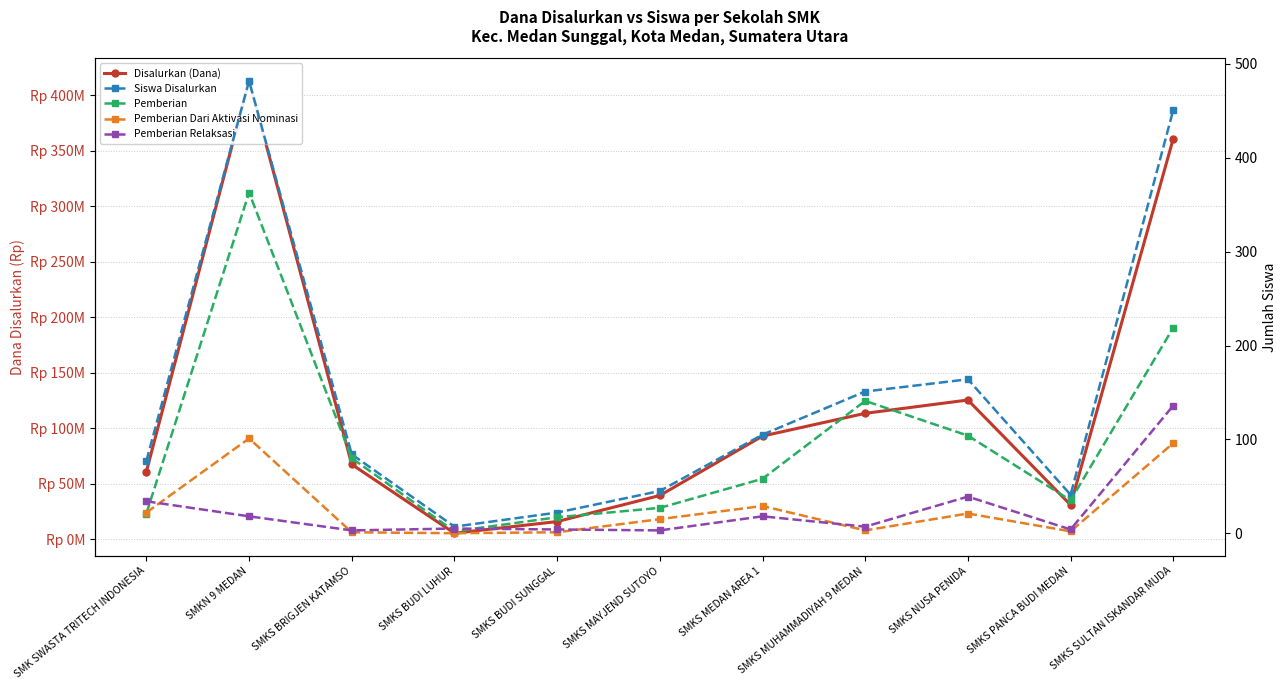

Reading left to right, list all the values displayed in this chart.

Disalurkan (Dana): SMK SWASTA TRITECH INDONESIA=61000000	SMKN 9 MEDAN=413000000	SMKS BRIGJEN KATAMSO=67500000	SMKS BUDI LUHUR=5500000	SMKS BUDI SUNGGAL=16000000	SMKS MAYJEND SUTOYO=39500000	SMKS MEDAN AREA 1=93000000	SMKS MUHAMMADIYAH 9 MEDAN=113500000	SMKS NUSA PENIDA=125500000	SMKS PANCA BUDI MEDAN=31000000	SMKS SULTAN ISKANDAR MUDA=361000000
Siswa Disalurkan: SMK SWASTA TRITECH INDONESIA=77	SMKN 9 MEDAN=482	SMKS BRIGJEN KATAMSO=84	SMKS BUDI LUHUR=7	SMKS BUDI SUNGGAL=22	SMKS MAYJEND SUTOYO=45	SMKS MEDAN AREA 1=105	SMKS MUHAMMADIYAH 9 MEDAN=151	SMKS NUSA PENIDA=164	SMKS PANCA BUDI MEDAN=41	SMKS SULTAN ISKANDAR MUDA=451
Pemberian: SMK SWASTA TRITECH INDONESIA=21	SMKN 9 MEDAN=363	SMKS BRIGJEN KATAMSO=80	SMKS BUDI LUHUR=2	SMKS BUDI SUNGGAL=17	SMKS MAYJEND SUTOYO=27	SMKS MEDAN AREA 1=58	SMKS MUHAMMADIYAH 9 MEDAN=141	SMKS NUSA PENIDA=104	SMKS PANCA BUDI MEDAN=35	SMKS SULTAN ISKANDAR MUDA=219
Pemberian Dari Aktivasi Nominasi: SMK SWASTA TRITECH INDONESIA=22	SMKN 9 MEDAN=101	SMKS BRIGJEN KATAMSO=1	SMKS BUDI LUHUR=0	SMKS BUDI SUNGGAL=1	SMKS MAYJEND SUTOYO=15	SMKS MEDAN AREA 1=29	SMKS MUHAMMADIYAH 9 MEDAN=3	SMKS NUSA PENIDA=21	SMKS PANCA BUDI MEDAN=2	SMKS SULTAN ISKANDAR MUDA=96
Pemberian Relaksasi: SMK SWASTA TRITECH INDONESIA=34	SMKN 9 MEDAN=18	SMKS BRIGJEN KATAMSO=3	SMKS BUDI LUHUR=5	SMKS BUDI SUNGGAL=4	SMKS MAYJEND SUTOYO=3	SMKS MEDAN AREA 1=18	SMKS MUHAMMADIYAH 9 MEDAN=7	SMKS NUSA PENIDA=39	SMKS PANCA BUDI MEDAN=4	SMKS SULTAN ISKANDAR MUDA=136